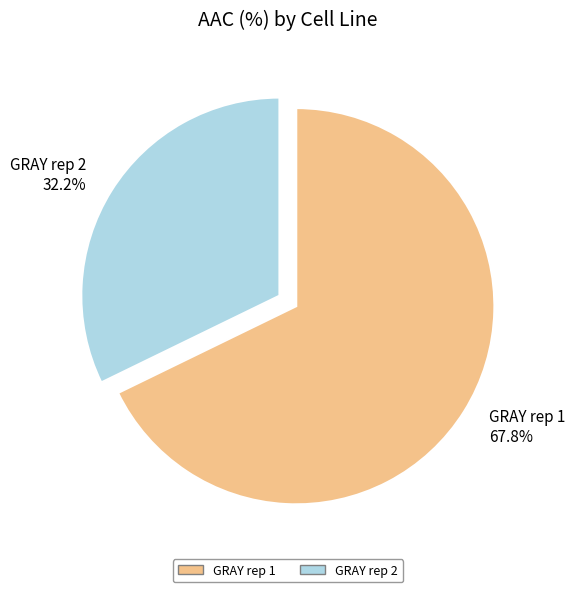

Between GRAY rep 1 and GRAY rep 2, which is larger?

GRAY rep 1